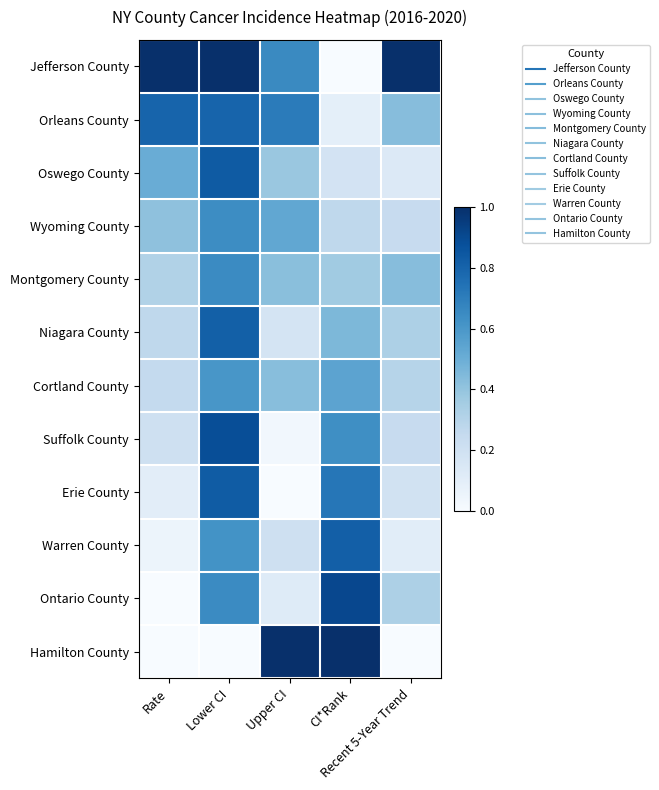

At which category is the sum across all series the highest?

Lower CI